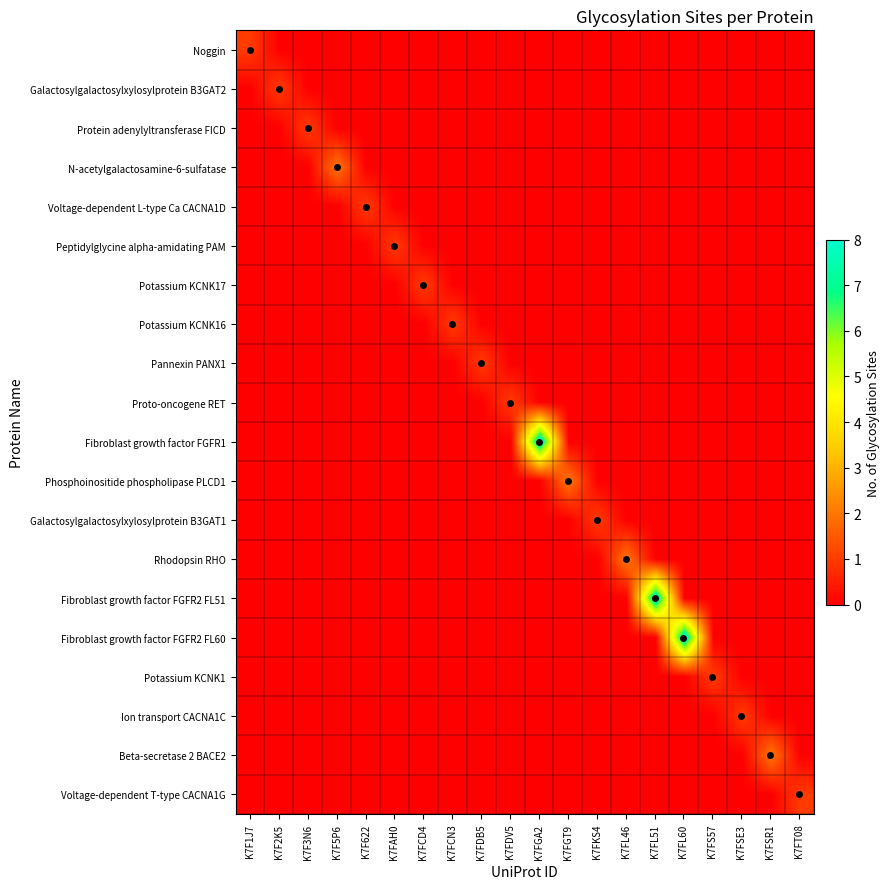

Rank the series at K7FGA2 from highest to lowest value.

Fibroblast growth factor FGFR1, Noggin, Galactosylgalactosylxylosylprotein B3GAT2, Protein adenylyltransferase FICD, N-acetylgalactosamine-6-sulfatase, Voltage-dependent L-type Ca CACNA1D, Peptidylglycine alpha-amidating PAM, Potassium KCNK17, Potassium KCNK16, Pannexin PANX1, Proto-oncogene RET, Phosphoinositide phospholipase PLCD1, Galactosylgalactosylxylosylprotein B3GAT1, Rhodopsin RHO, Fibroblast growth factor FGFR2 FL51, Fibroblast growth factor FGFR2 FL60, Potassium KCNK1, Ion transport CACNA1C, Beta-secretase 2 BACE2, Voltage-dependent T-type CACNA1G